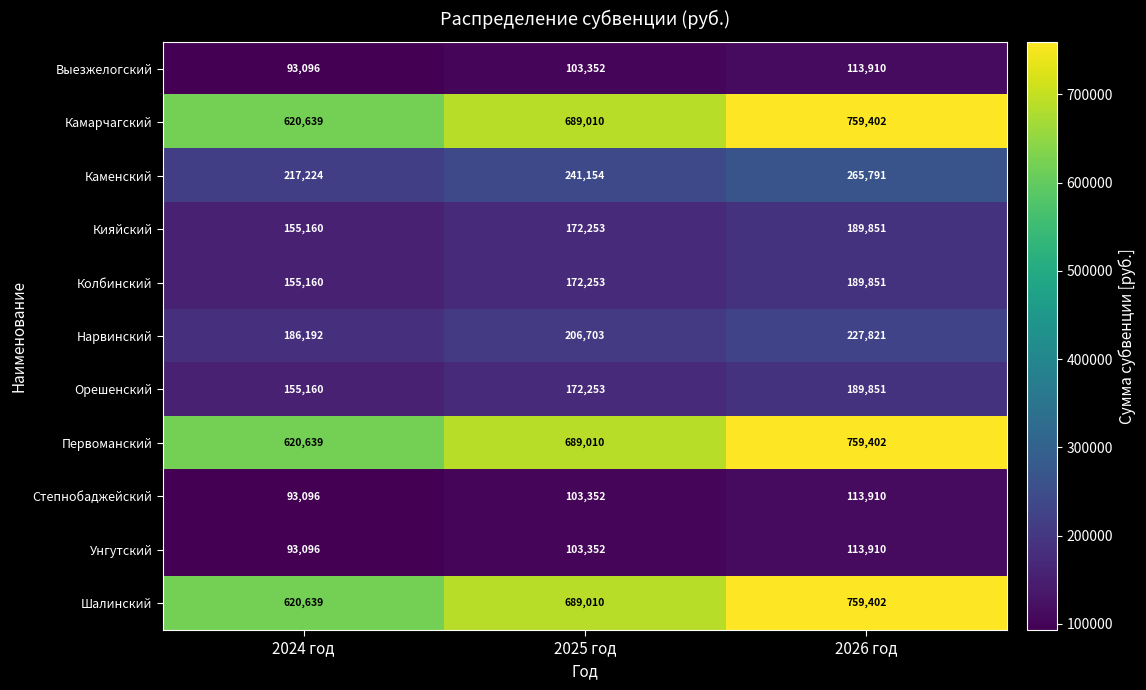

What is the total value across all series at 2026 год?

3683101